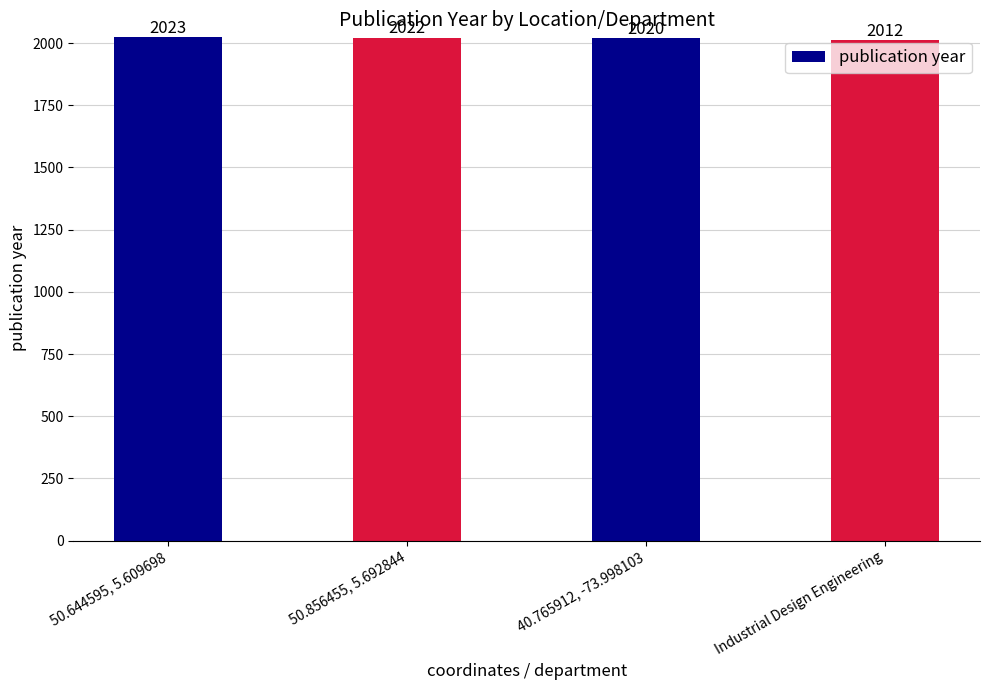

At which label does the data first exceed 2022?

50.644595, 5.609698